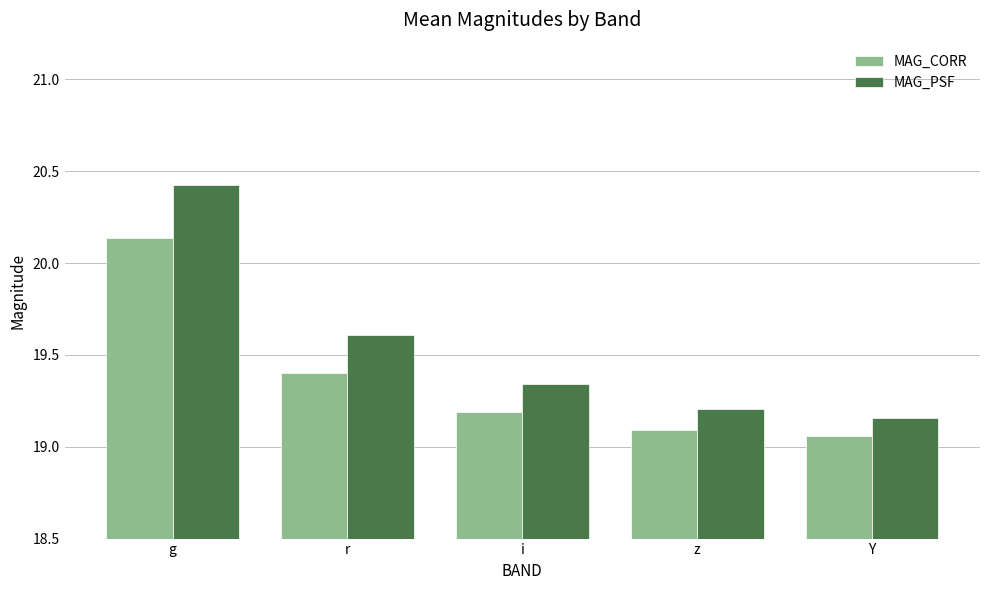

Which series has the largest range (max minus min)?

MAG_PSF